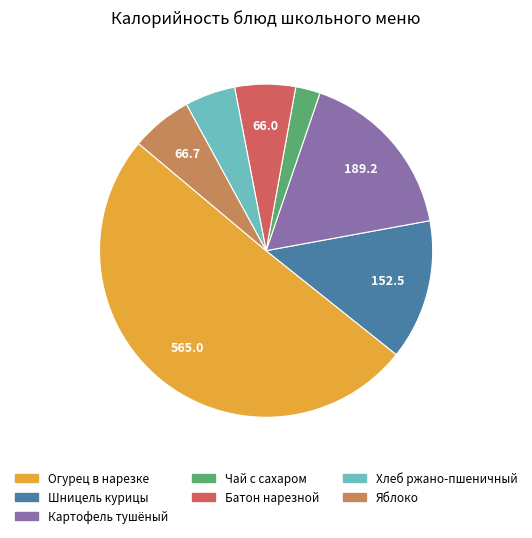

What is the largest slice in the pie chart?

Огурец в нарезке